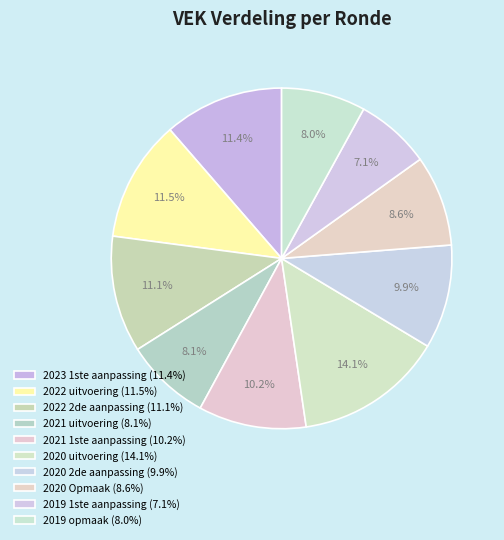

Count the number of slices in the pie.

10